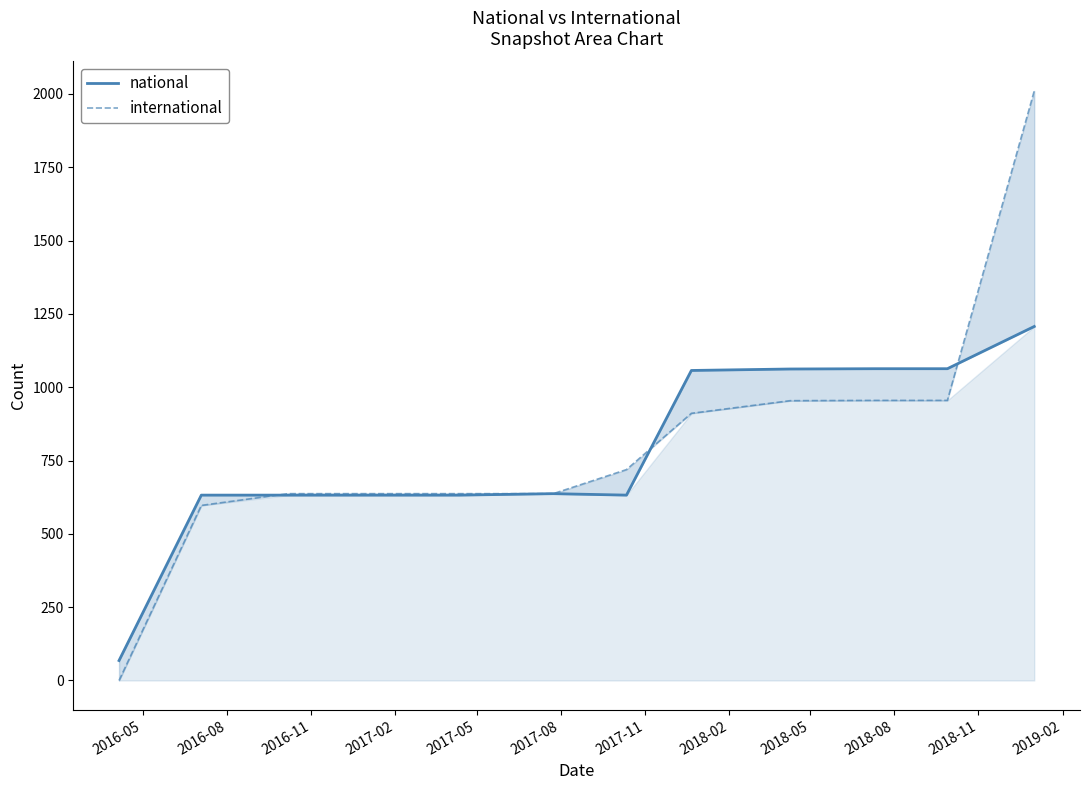

What value does the national series have at 2018-08?

1063